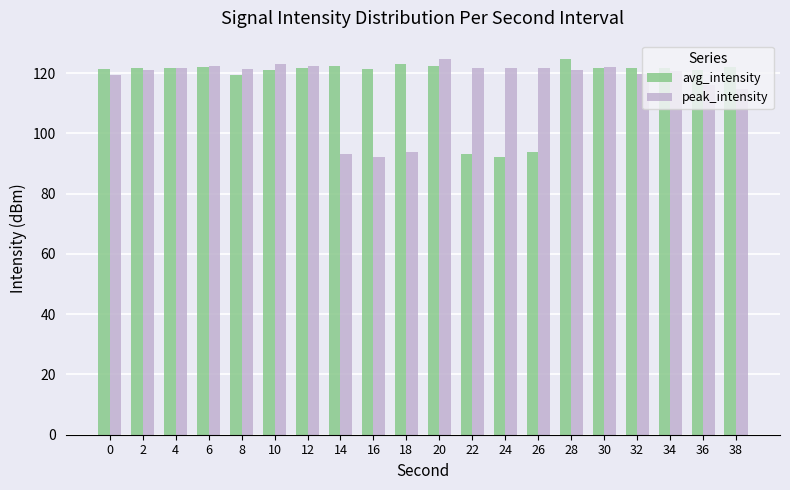

Are the bars grouped side by side (vs. stacked)?

Yes